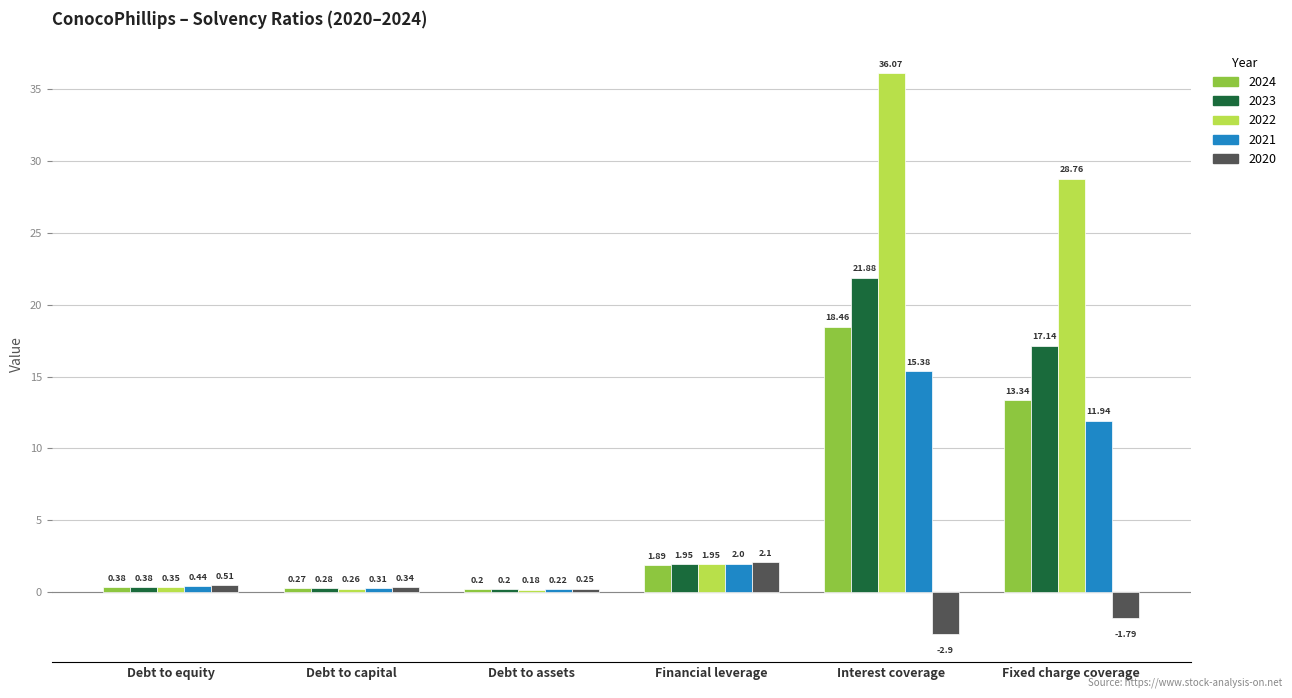

What is the smallest value displayed?

-2.9